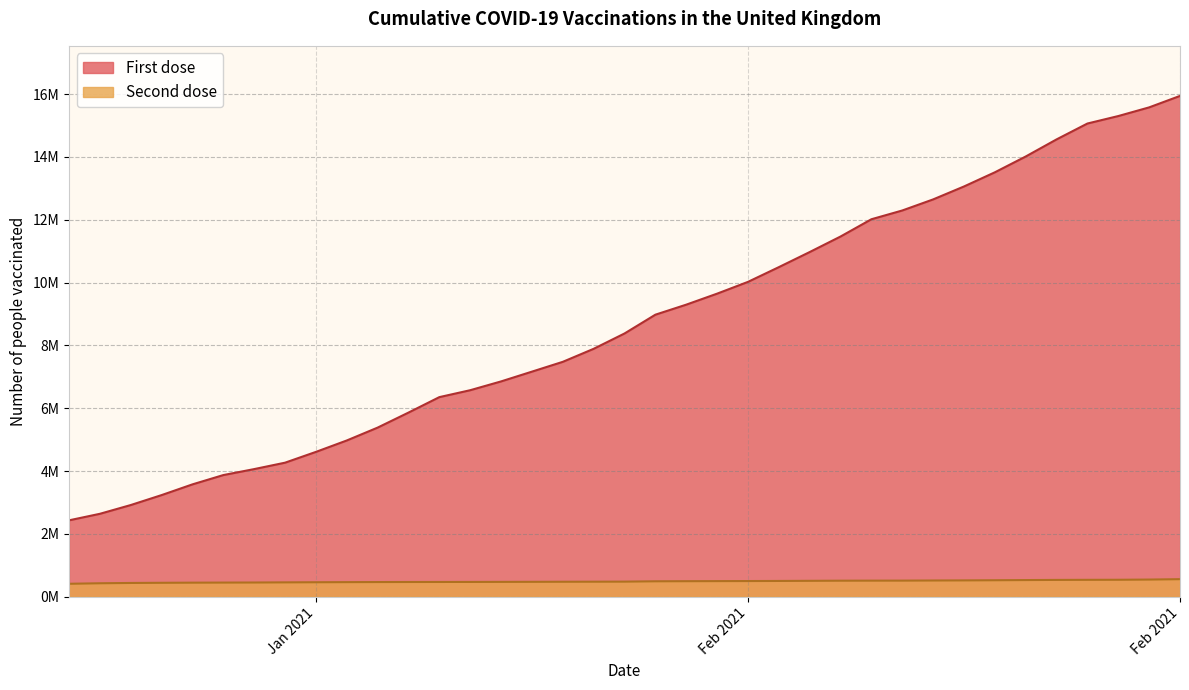

Where is Second dose nearest to the value 485372?

2021-01-29